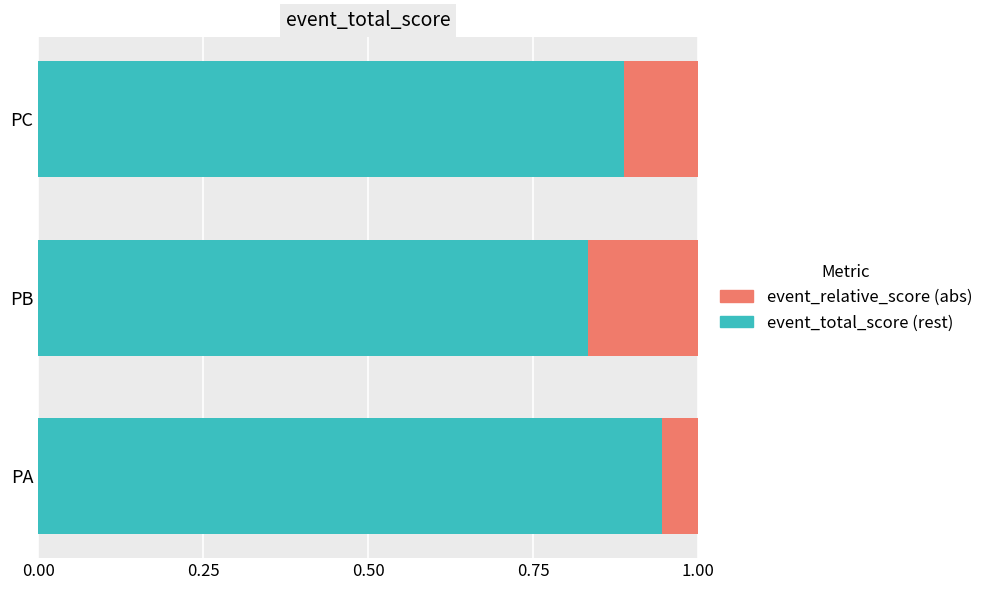

What is the total value across all series at PB?

1.0